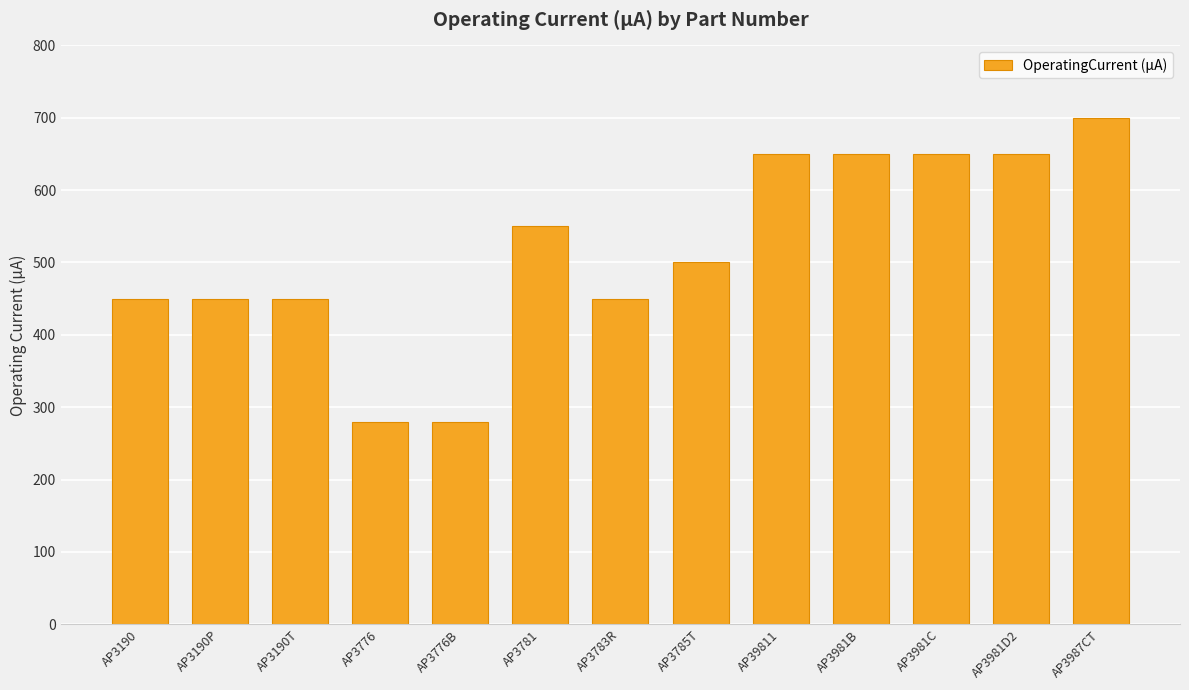

Between AP3776 and AP3981D2, which is larger?

AP3981D2